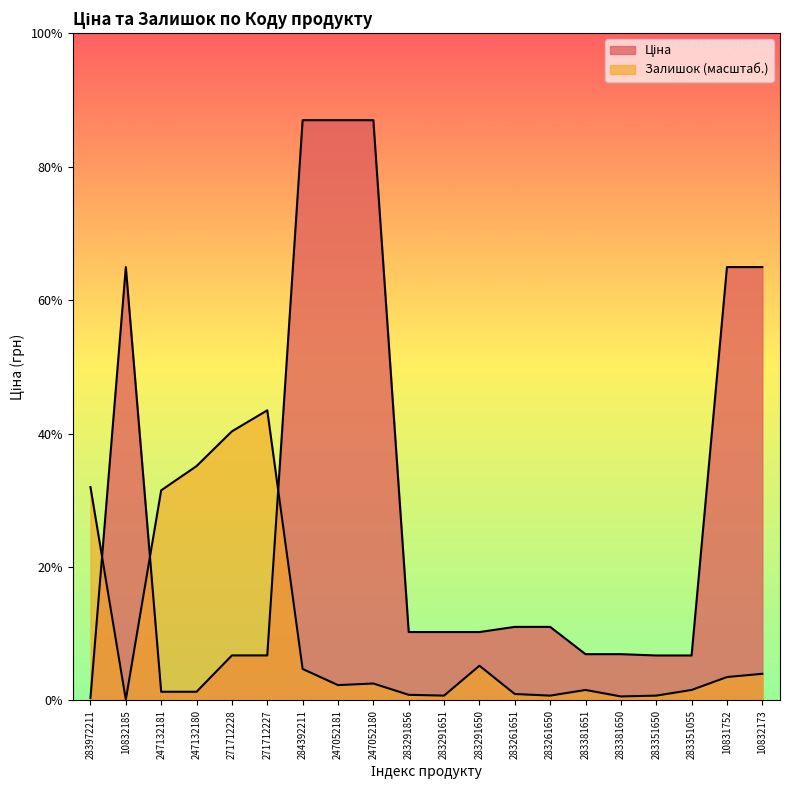

After their last crossing, which series has the higher values: Залишок or Ціна?

Ціна